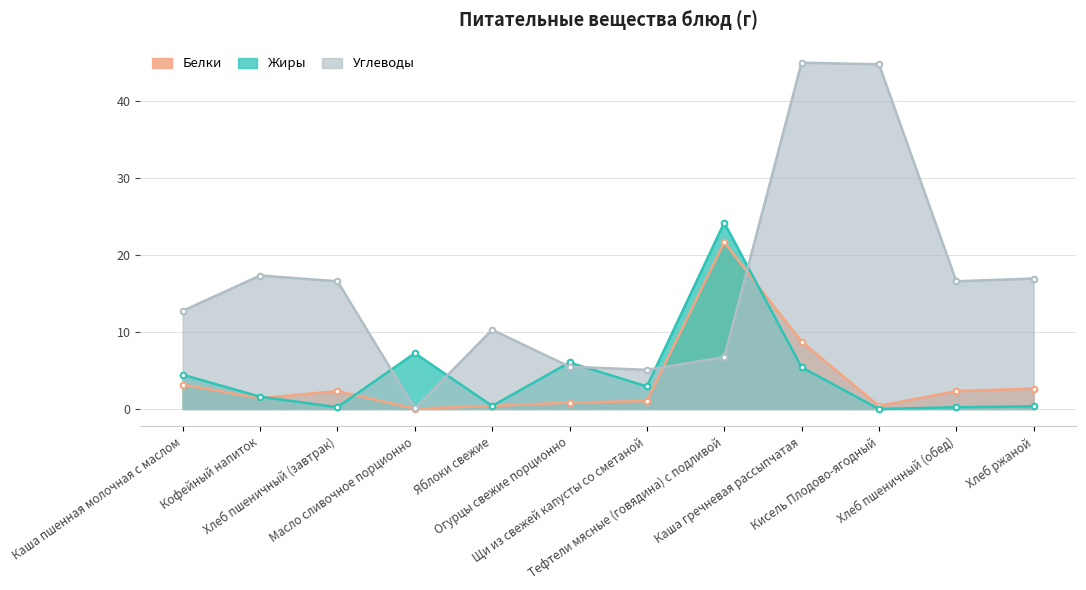

What is the average value of the Жиры series?

4.4